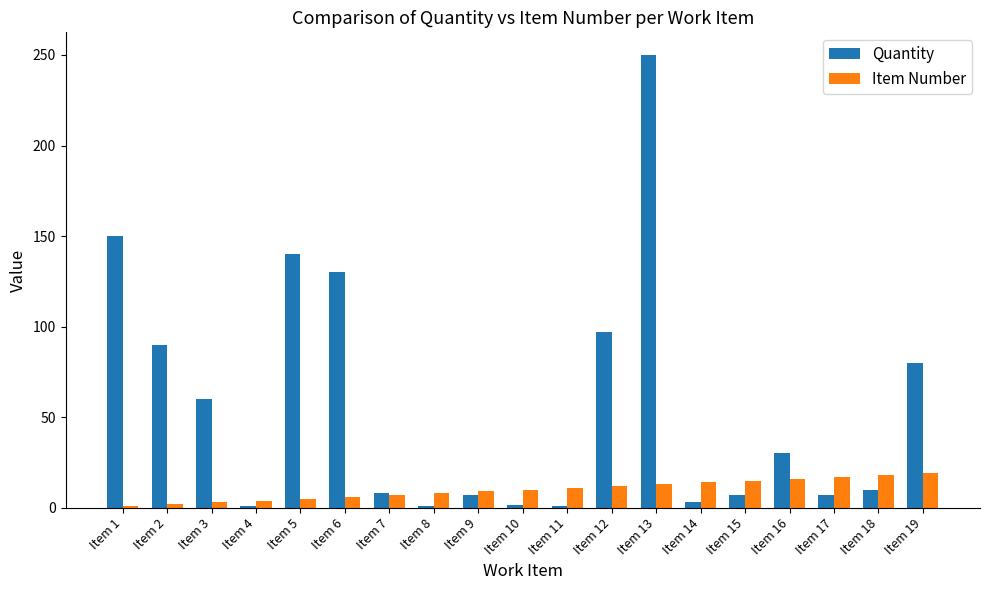

Between Item 9 and Item 19, which series saw the biggest shift?

Quantity